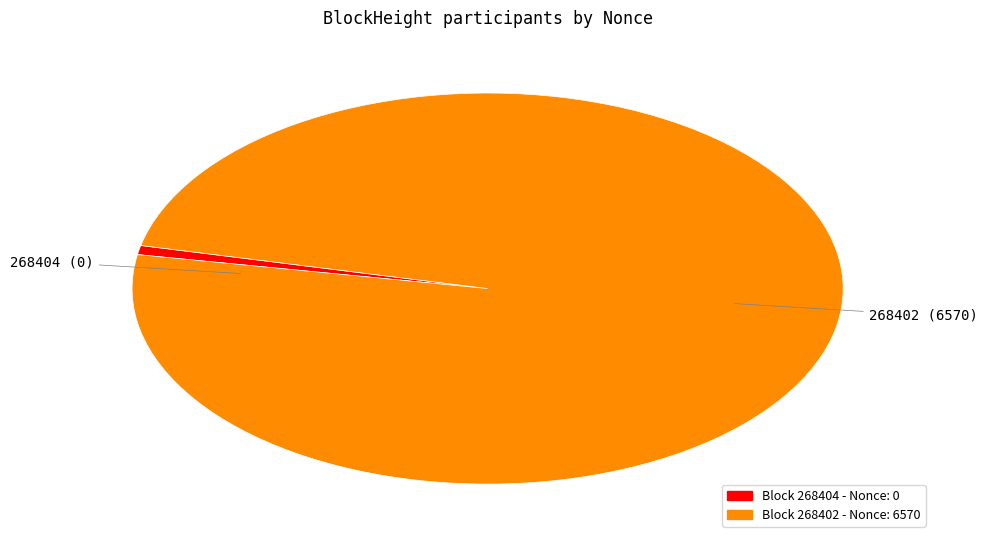

Is there a majority slice in this chart?

Yes